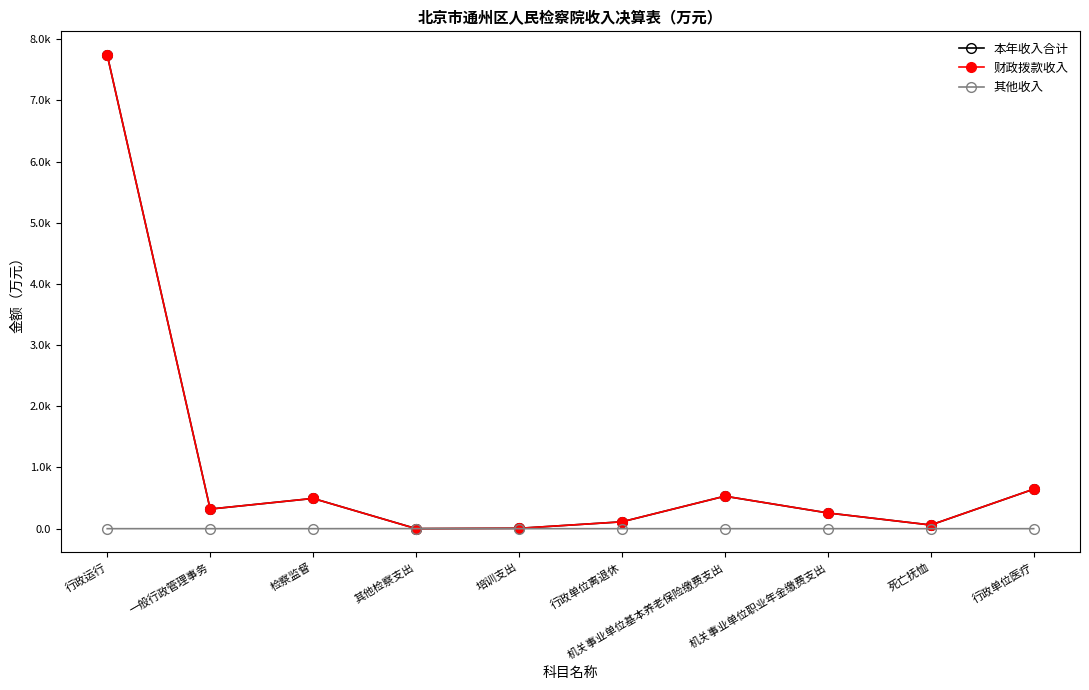

What is the label of the 1st point from the left?

行政运行